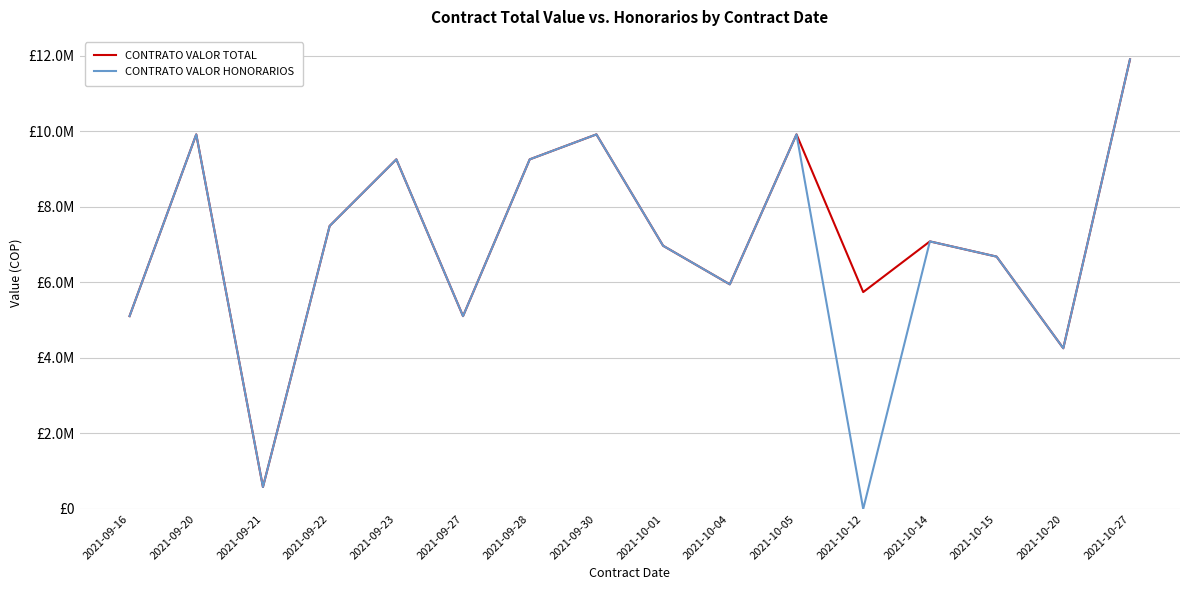

What are all the series names shown in the legend?

CONTRATO VALOR TOTAL, CONTRATO VALOR HONORARIOS